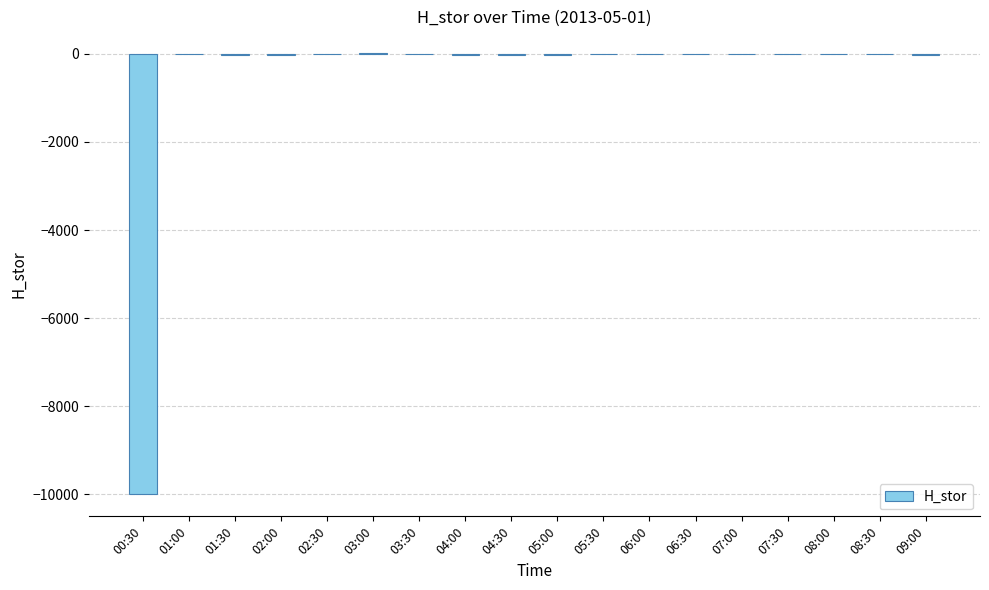

What is the sum of all values?

-10162.3